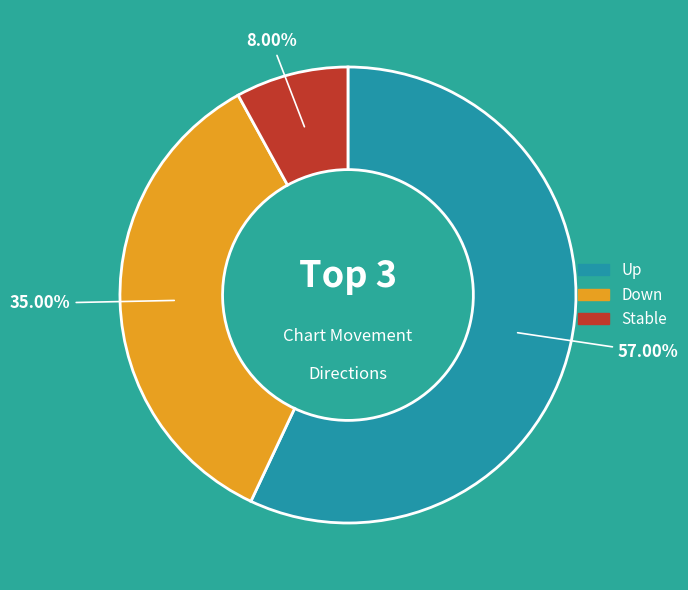

Does any single category account for the majority?

Yes